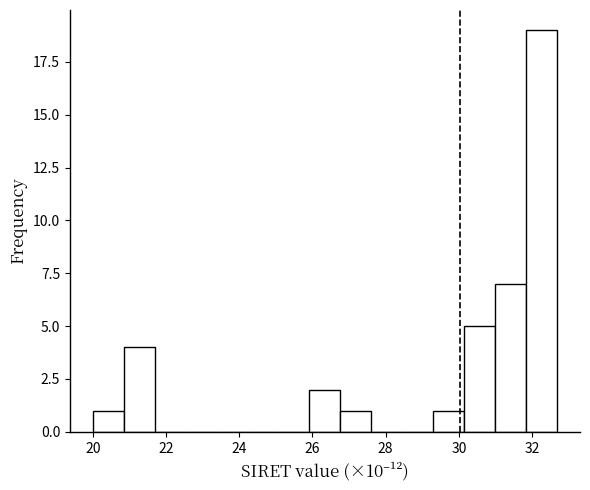

How tall is the bar that spans 29.2 to 30.2 on the x-axis? Neither the bar edges nor the heights are printed on the chart, so give them approximately, as read against the axes.

1